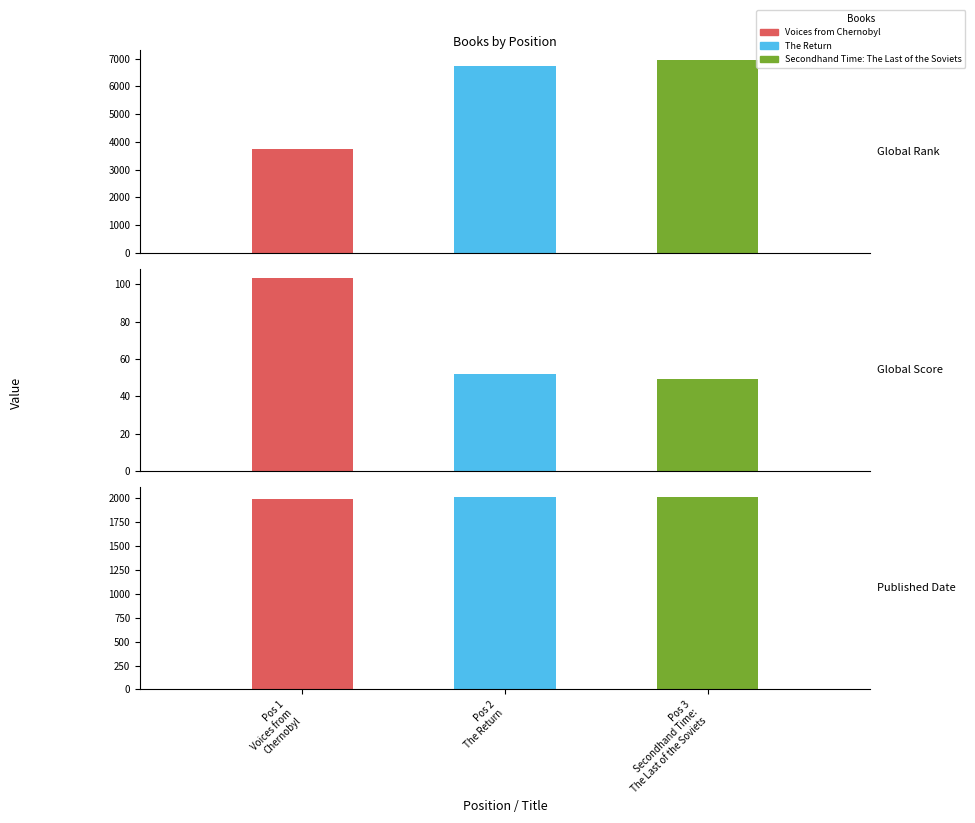

What is the maximum value shown in the chart?

6951